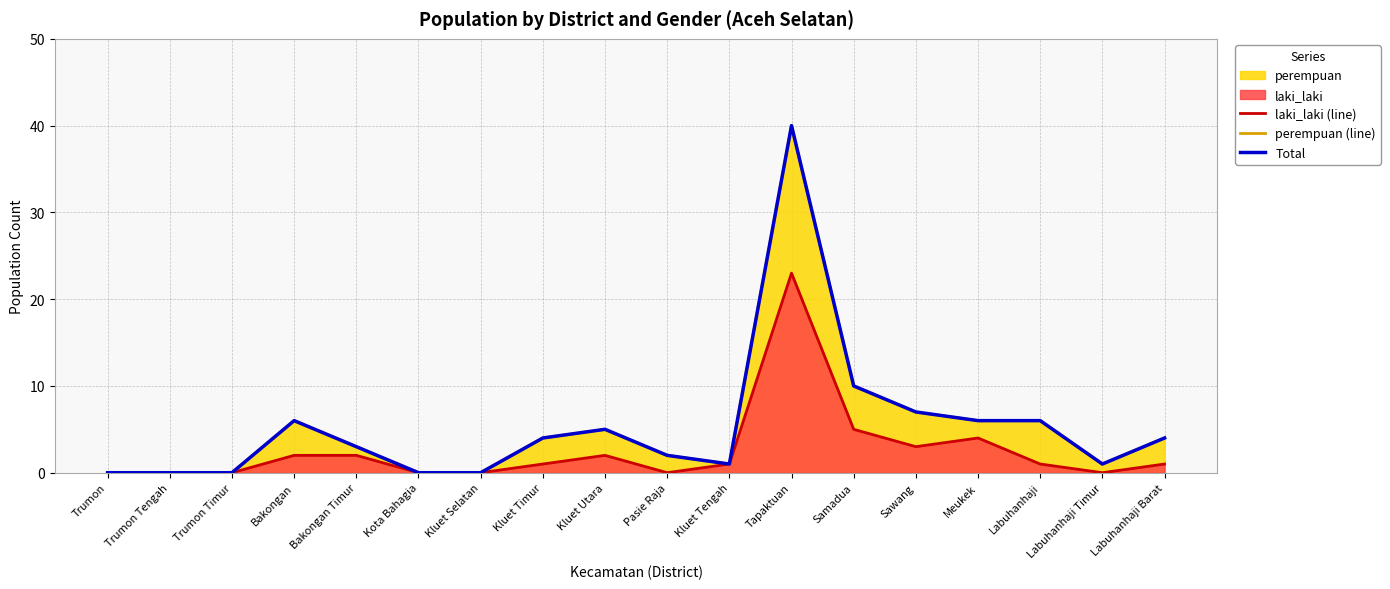

How many interior local valleys does the Total series have?

2